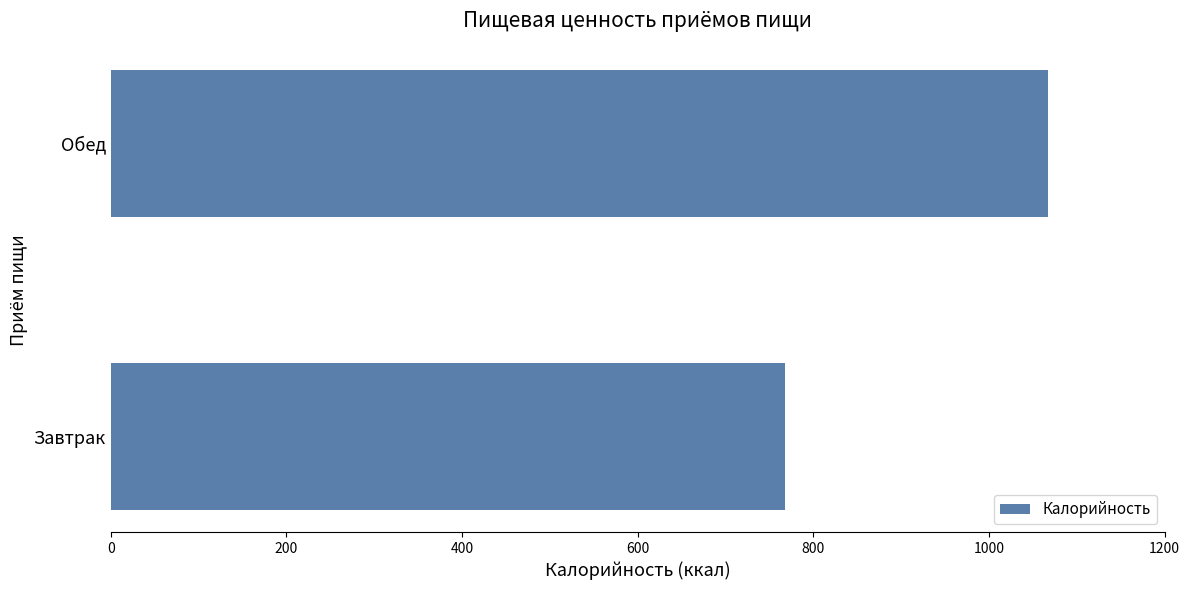

Reading bottom to top, what are all the values shown in this chart?

767.8	1067.8